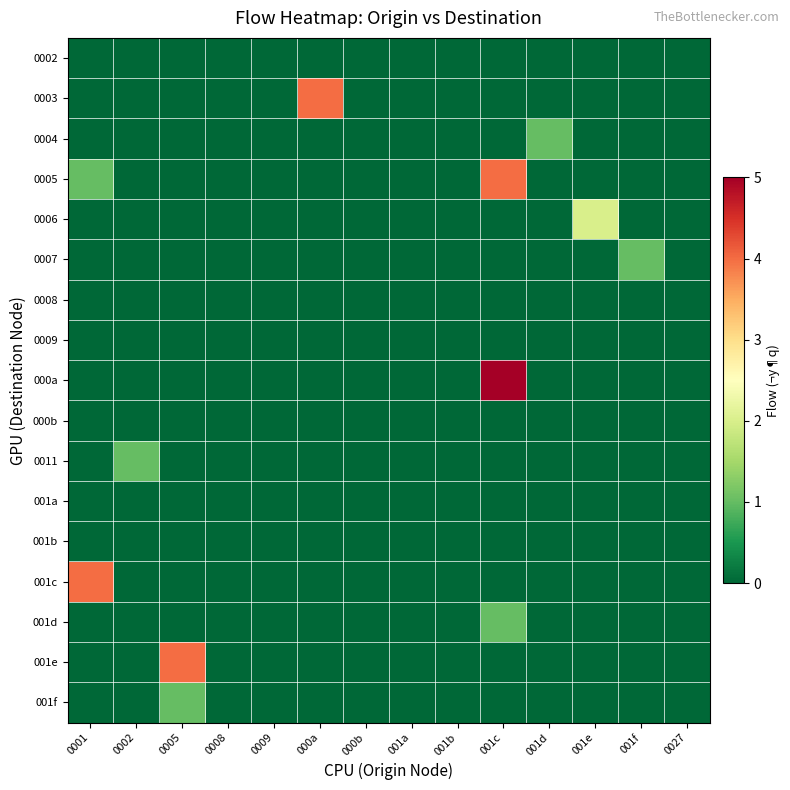

Rank the series by their maximum value, from highest to lowest.

000a, 0003, 0005, 001c, 001e, 0006, 0004, 0007, 0011, 001d, 001f, 0002, 0008, 0009, 000b, 001a, 001b